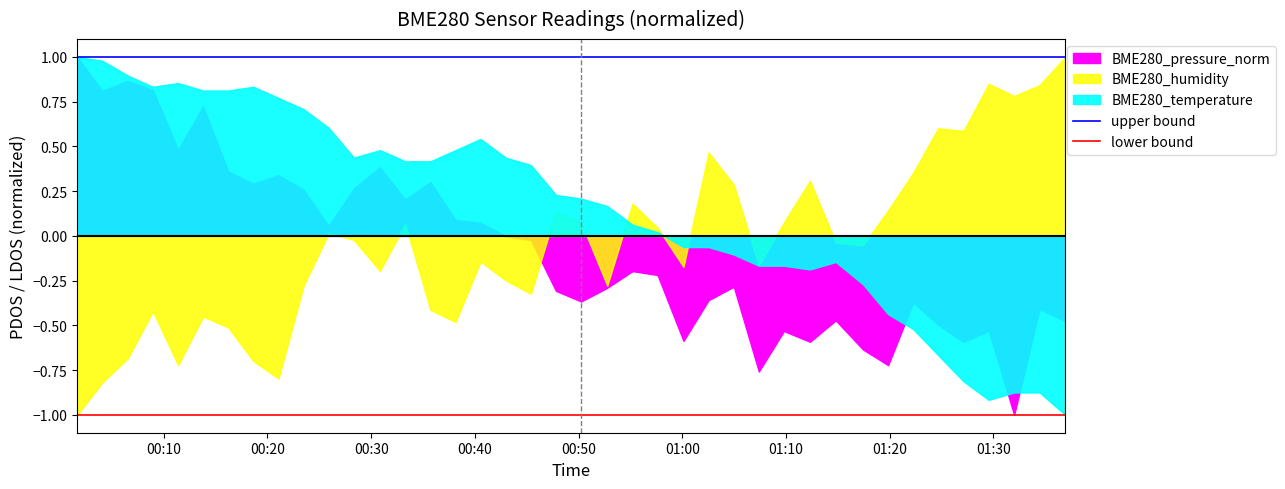

True or false: lower bound and upper bound intersect in this chart.

False